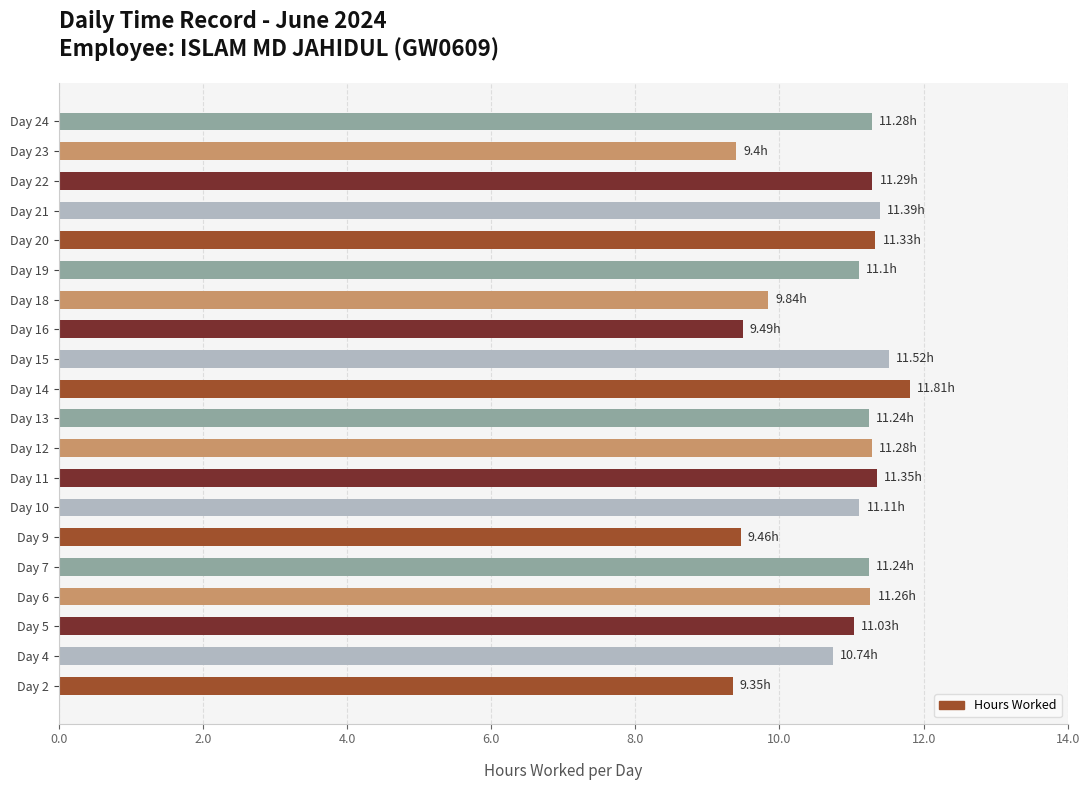

Between Day 2 and Day 14, which is larger?

Day 14